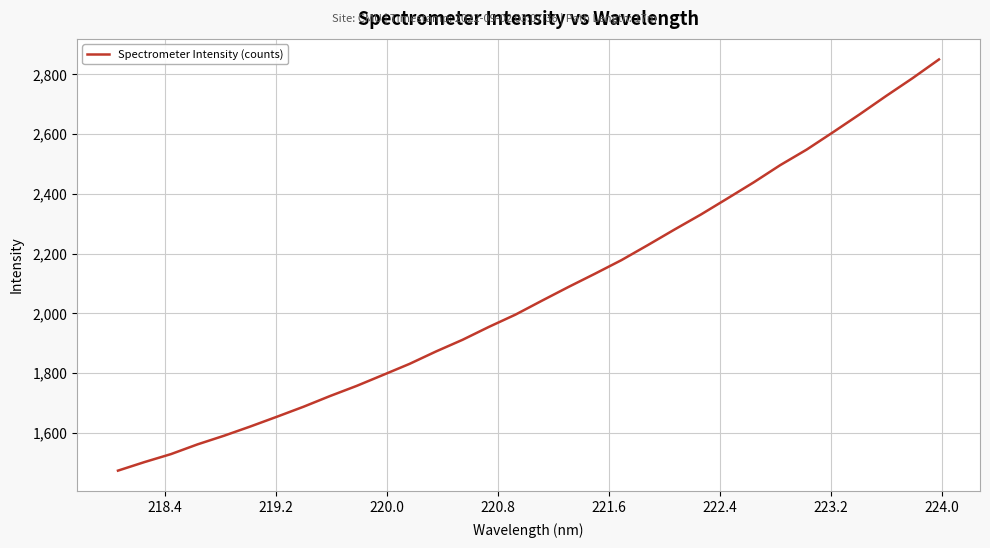

What is the difference between the maximum and minimum values?

1375.4